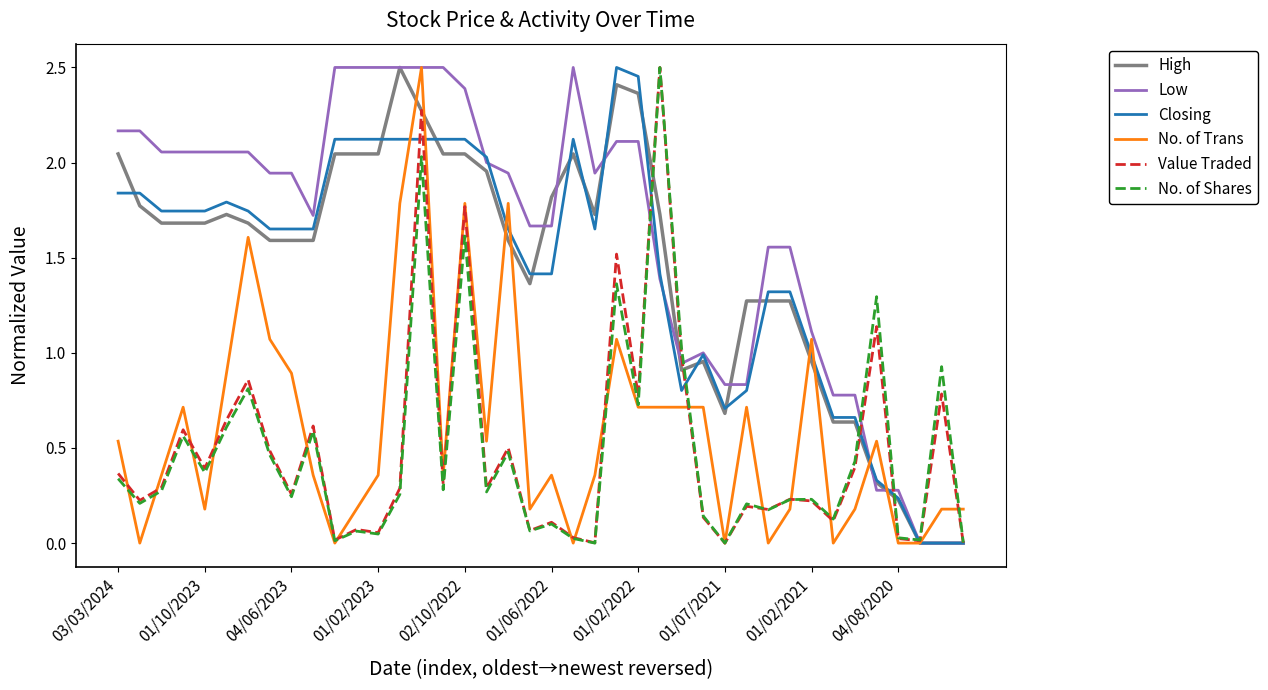

Which series has the largest total across all categories?

Low